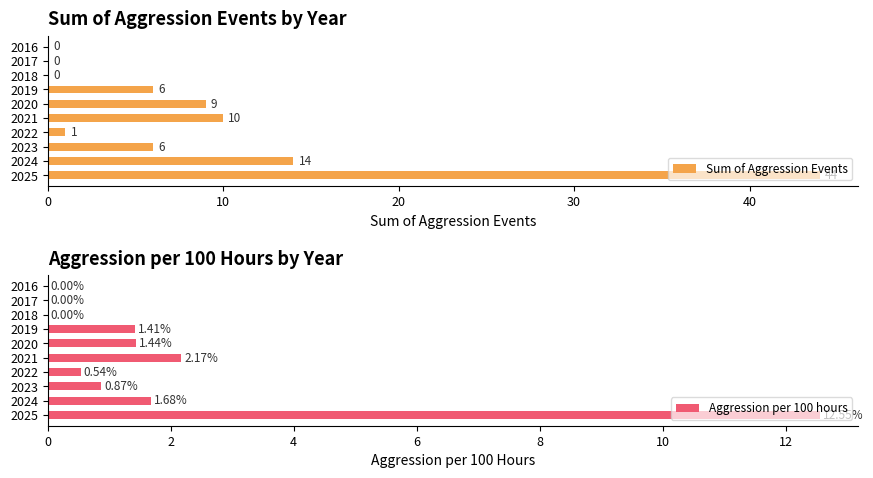

Reading right to left, extract all data points from this chart.

Sum of Aggression Events: 44.0	14.0	6.0	1.0	10.0	9.0	6.0	0.0	0.0	0.0
Aggression per 100 hours: 12.6	1.7	0.9	0.5	2.2	1.4	1.4	0.0	0.0	0.0